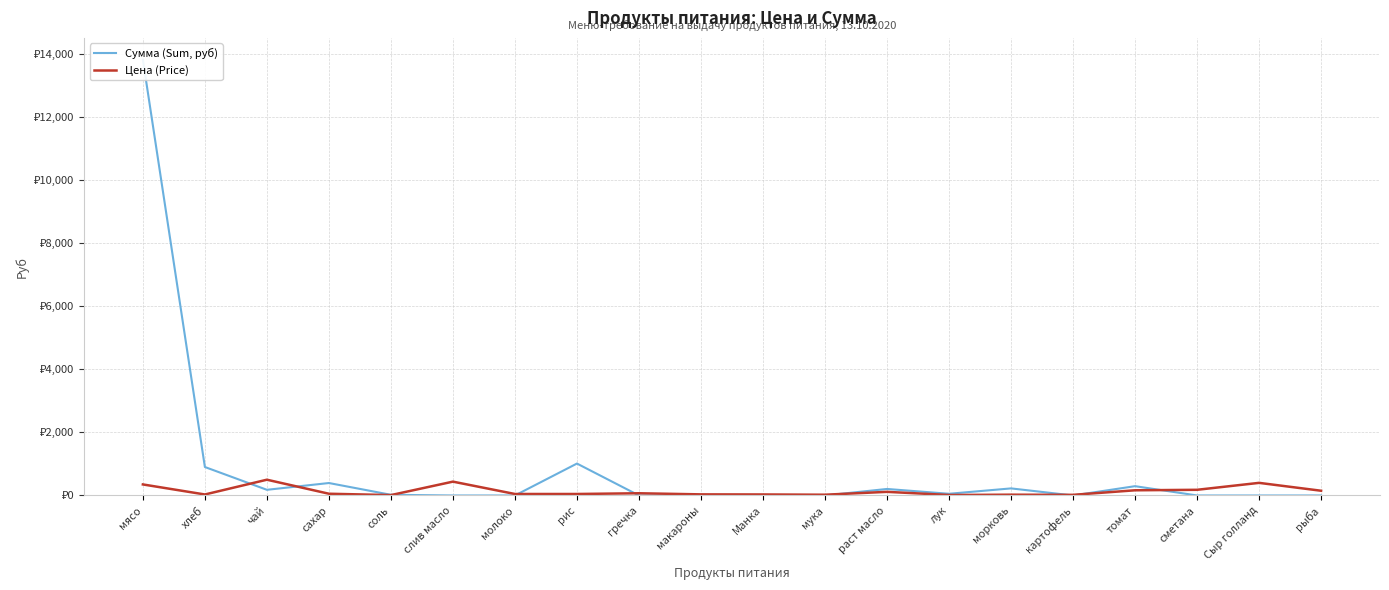

What is the difference between the second highest and minimum values in the Цена (Price) series?

426.9